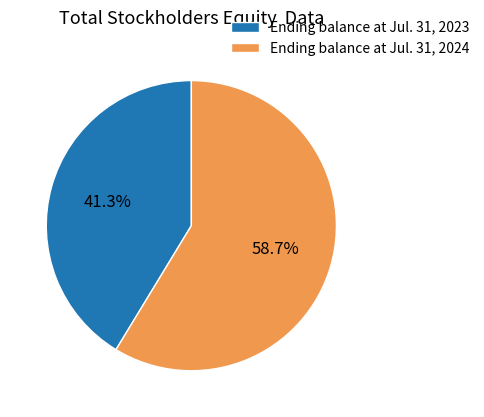

Is there any slice that represents more than half of the pie?

Yes